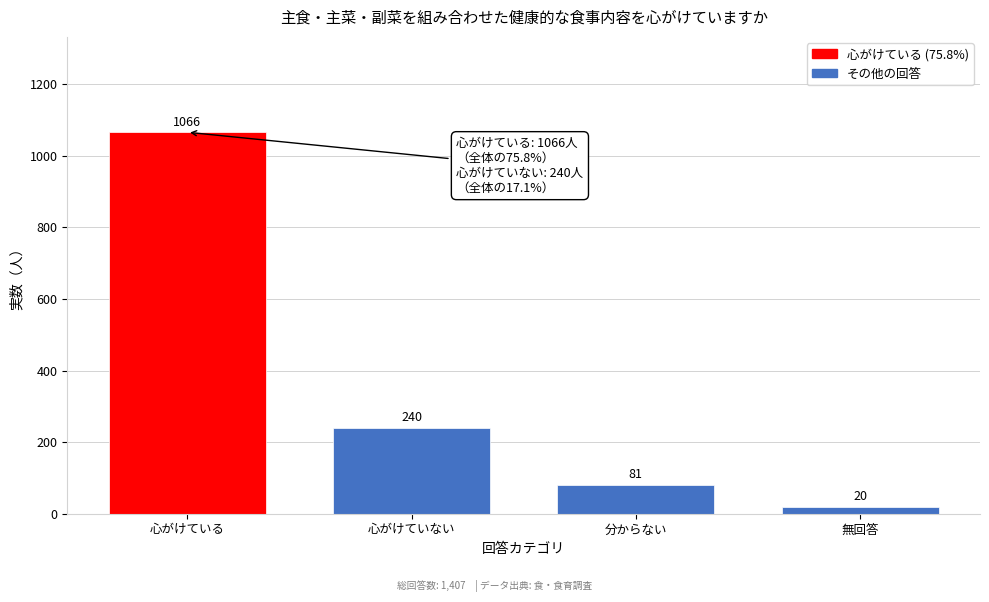

Reading right to left, extract all data points from this chart.

20	81	240	1066